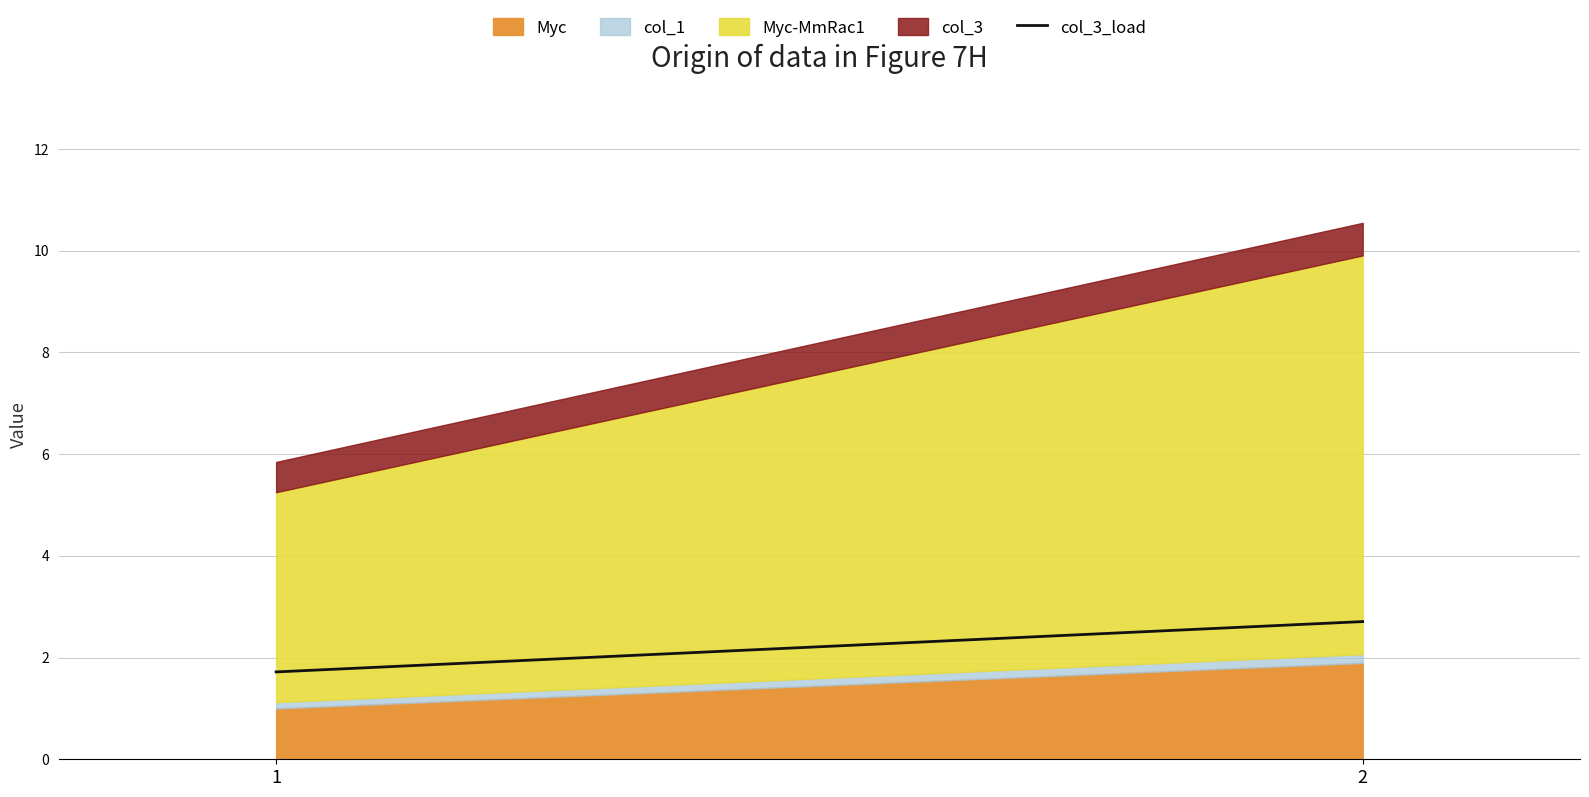

At which label does the data first exceed 2?

2